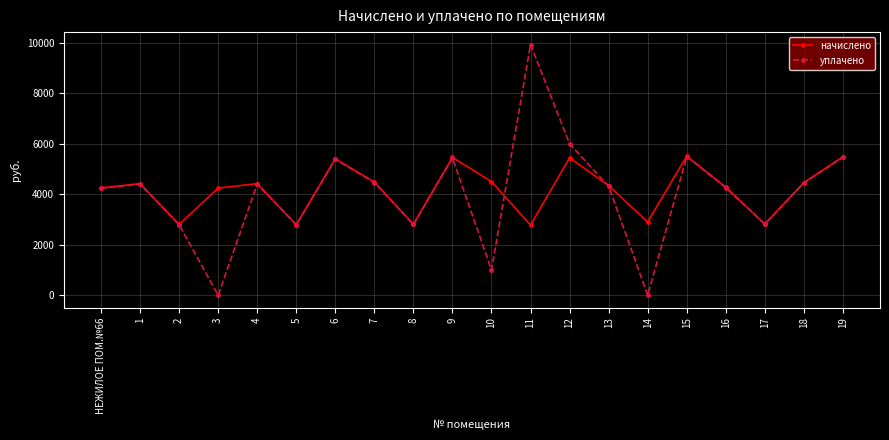

The начислено series shows 1230.0 at 10. True or false?

False